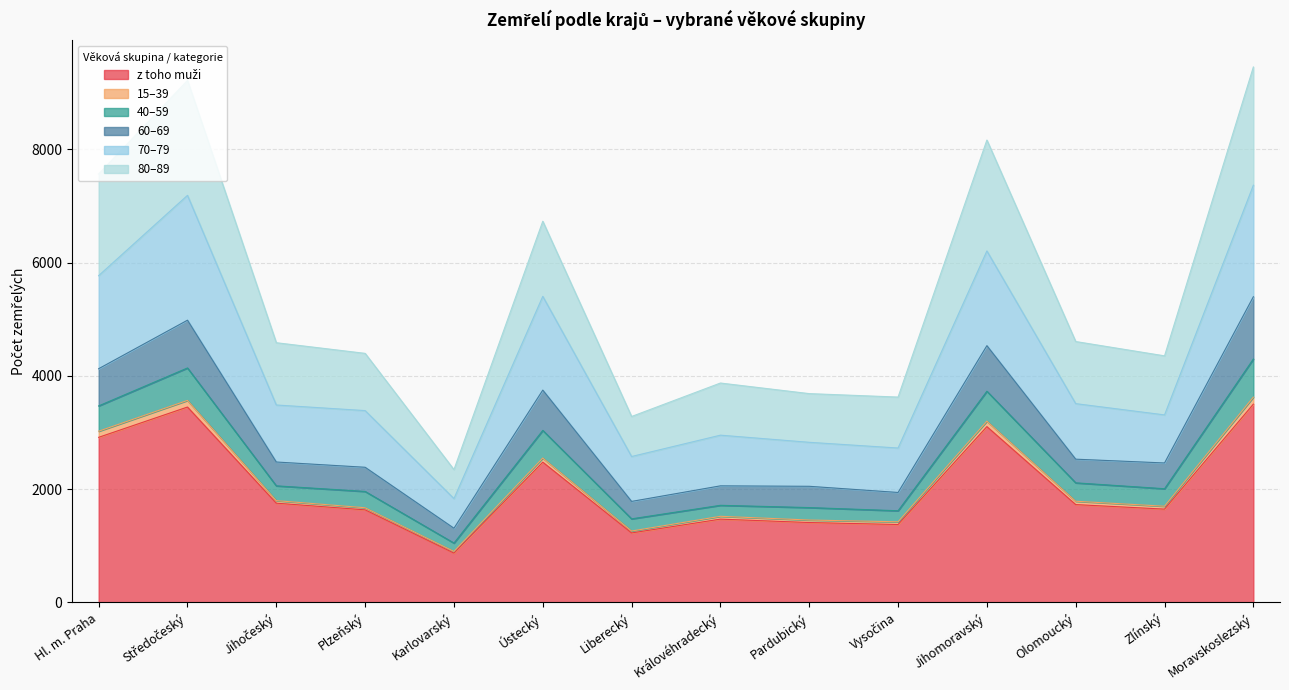

What is the label of the 8th point from the right?

Liberecký